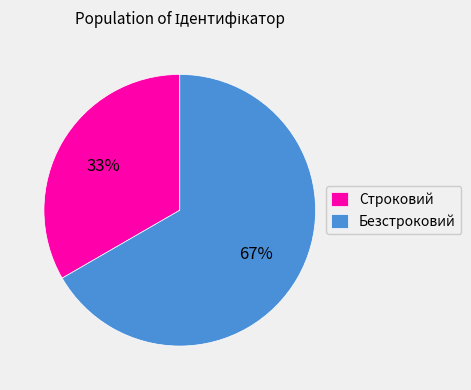

Is the sum of Безстроковий and Строковий greater than half?

Yes